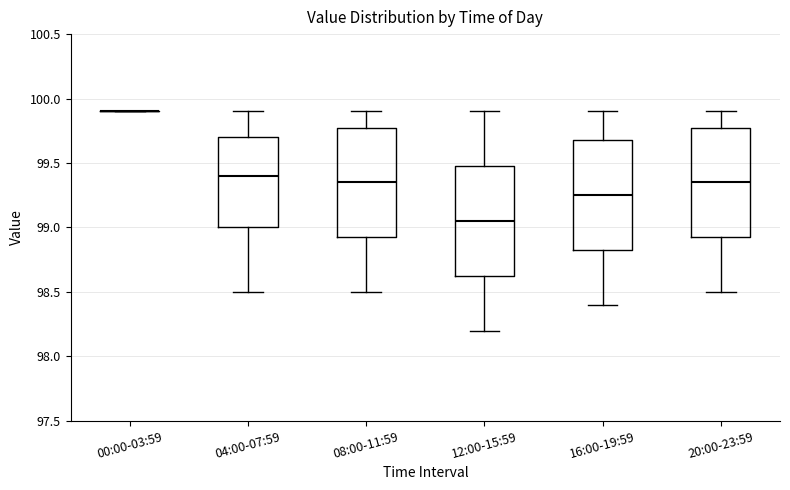

Reading left to right, transcribe this box plot: for each box, give where its median line is, the range the box spans, and where its two whiskers end, as read against the y-axis. The values are not printed on the chart, so give them approximately, as read against the axis.

00:00-03:59: box collapsed to a line at 99.90, whiskers 99.90 to 99.90
04:00-07:59: median 99.40, box 99.00 to 99.70, whiskers 98.50 to 99.90
08:00-11:59: median 99.35, box 98.95 to 99.80, whiskers 98.50 to 99.90
12:00-15:59: median 99.05, box 98.65 to 99.50, whiskers 98.20 to 99.90
16:00-19:59: median 99.25, box 98.85 to 99.70, whiskers 98.40 to 99.90
20:00-23:59: median 99.35, box 98.95 to 99.80, whiskers 98.50 to 99.90